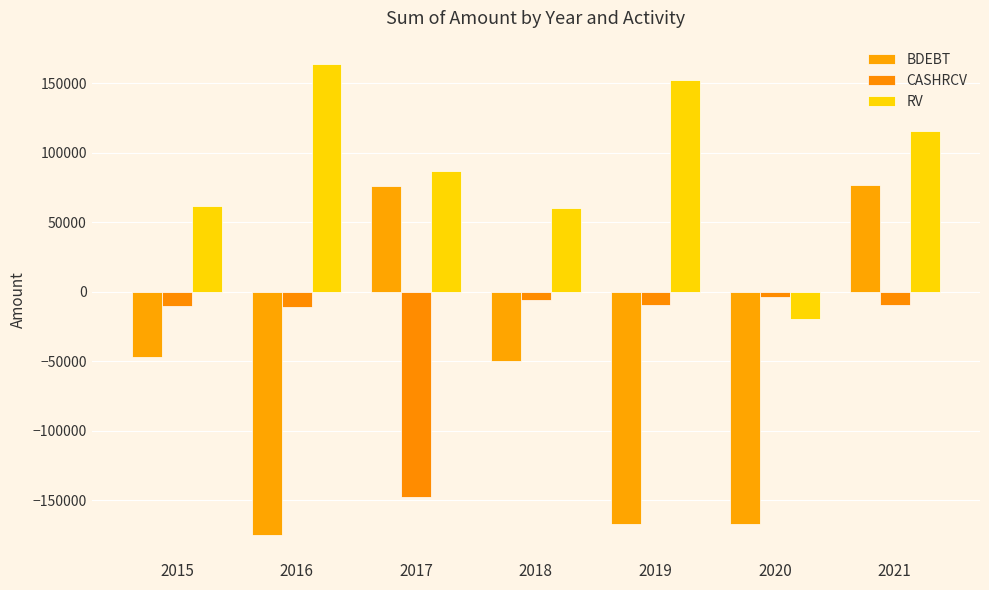

Where does the CASHRCV series first go above -9337?

2018